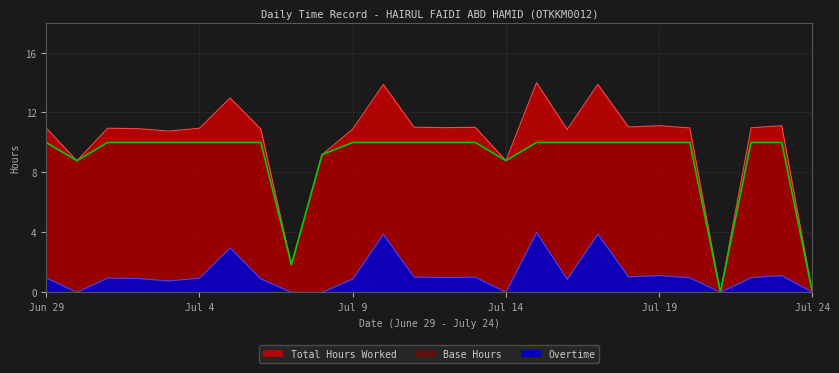

Is the value of Total Hours Worked at 8 greater than the value of Base Hours at 16?

No